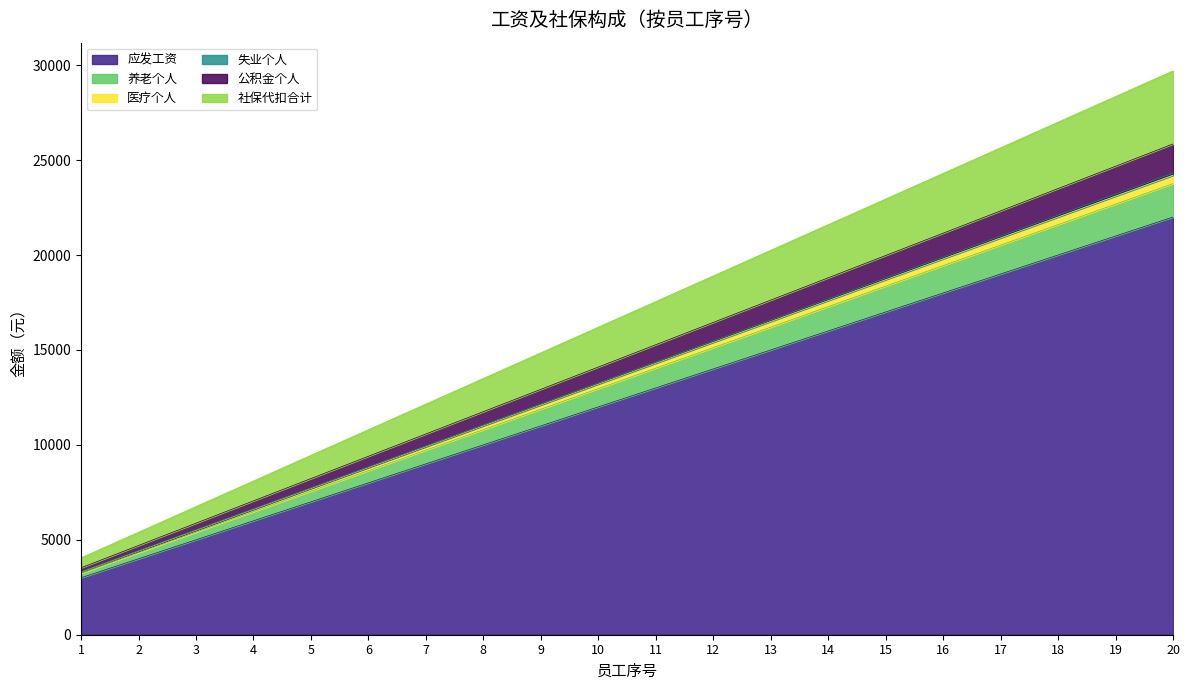

True or false: 公积金个人 has more than 1 points higher than both neighbors.

False